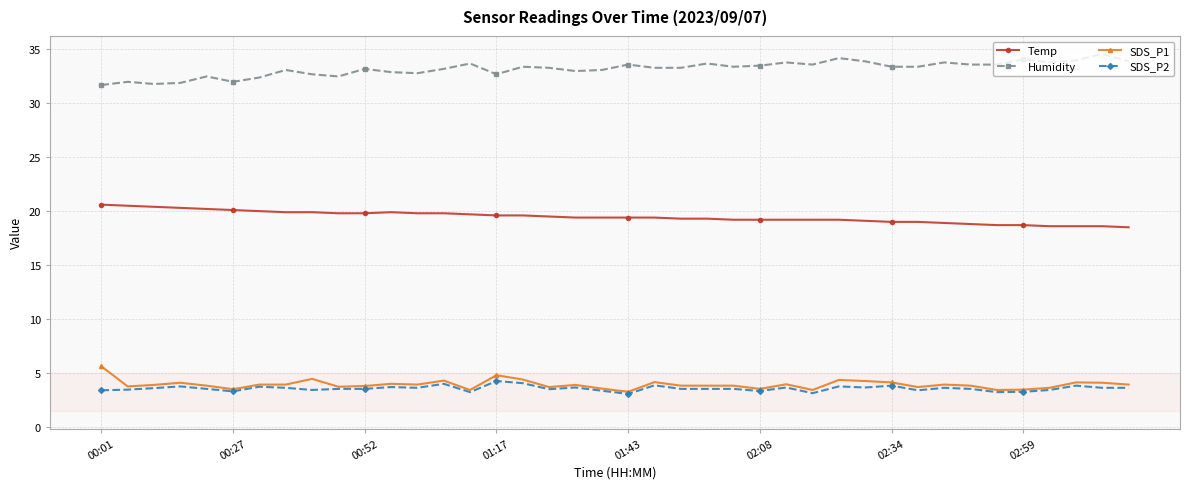

True or false: Temp and Humidity cross at least once.

False